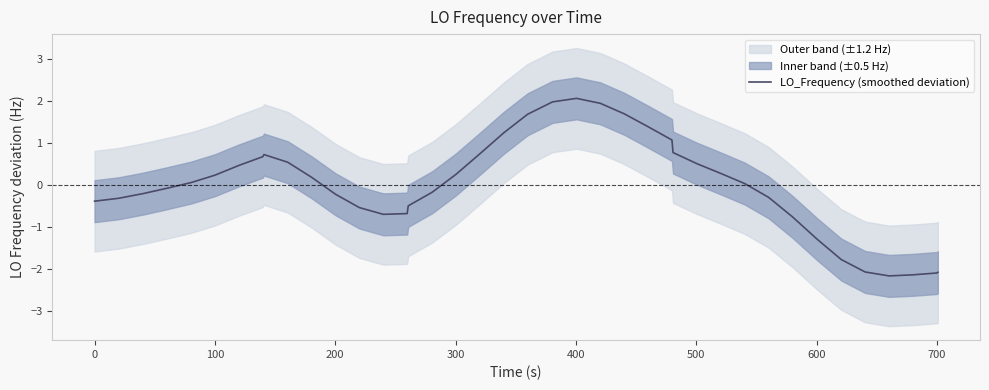

How many points are lower than both their immediate neighbors (excluding endpoints)?

2